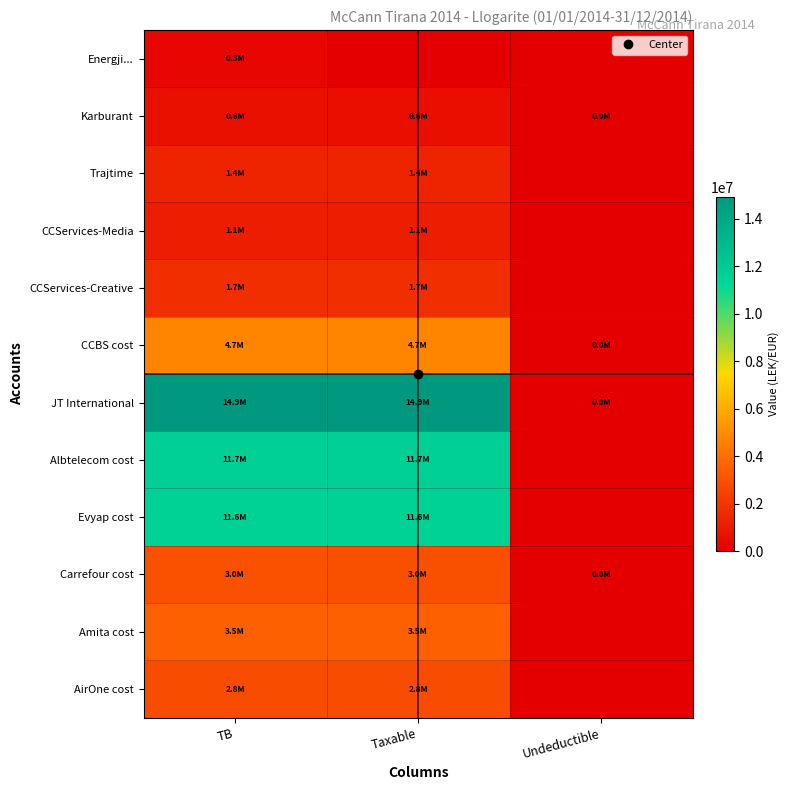

Reading left to right, what are all the values shown in this chart?

Energji...: TB=250227.1	Taxable=0.0	Undeductible=0.0
Karburant: TB=588118.9	Taxable=575296.9	Undeductible=12822.0
Trajtime: TB=1366068.5	Taxable=1366068.5	Undeductible=0.0
CCServices-Media: TB=1149043.7	Taxable=1149043.7	Undeductible=0.0
CCServices-Creative: TB=1735151.5	Taxable=1735151.5	Undeductible=0.0
CCBS cost: TB=4735066.9	Taxable=4731146.9	Undeductible=3920.0
JT International: TB=14931158.8	Taxable=14887859.8	Undeductible=43299.0
Albtelecom cost: TB=11717876.6	Taxable=11717876.6	Undeductible=0.0
Evyap cost: TB=11574631.1	Taxable=11574631.1	Undeductible=0.0
Carrefour cost: TB=2980057.7	Taxable=2961857.7	Undeductible=18200.0
Amita cost: TB=3541660.7	Taxable=3541660.7	Undeductible=0.0
AirOne cost: TB=2830643.4	Taxable=2830643.4	Undeductible=0.0